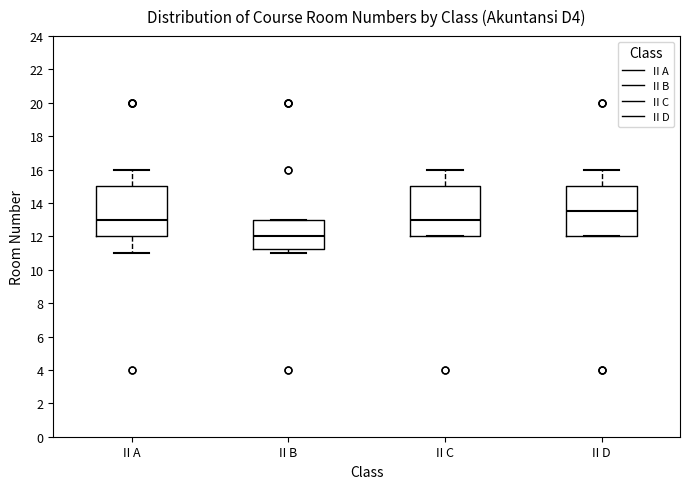

Where does the upper whisker of the box for II D end on the y-axis? The values are not printed on the chart, so give them approximately, as read against the axis.

16.0